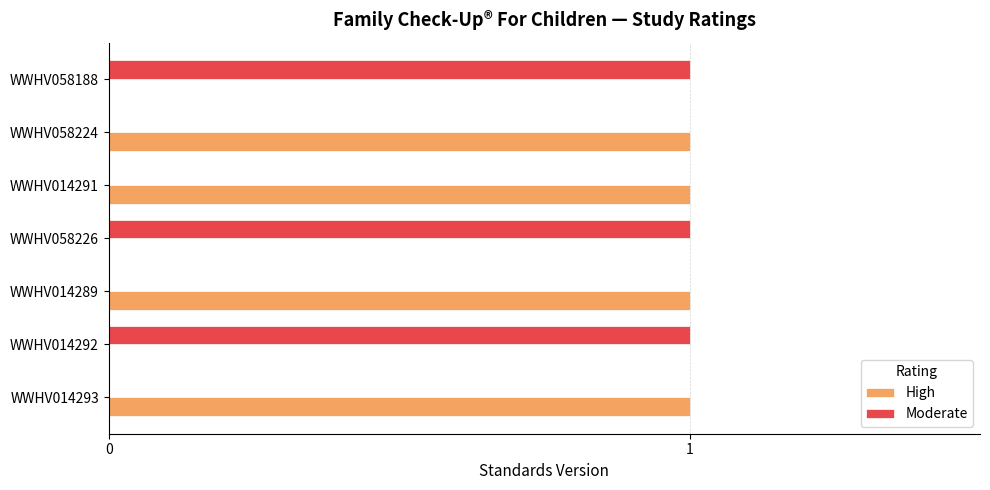

Which series has the largest total across all categories?

High